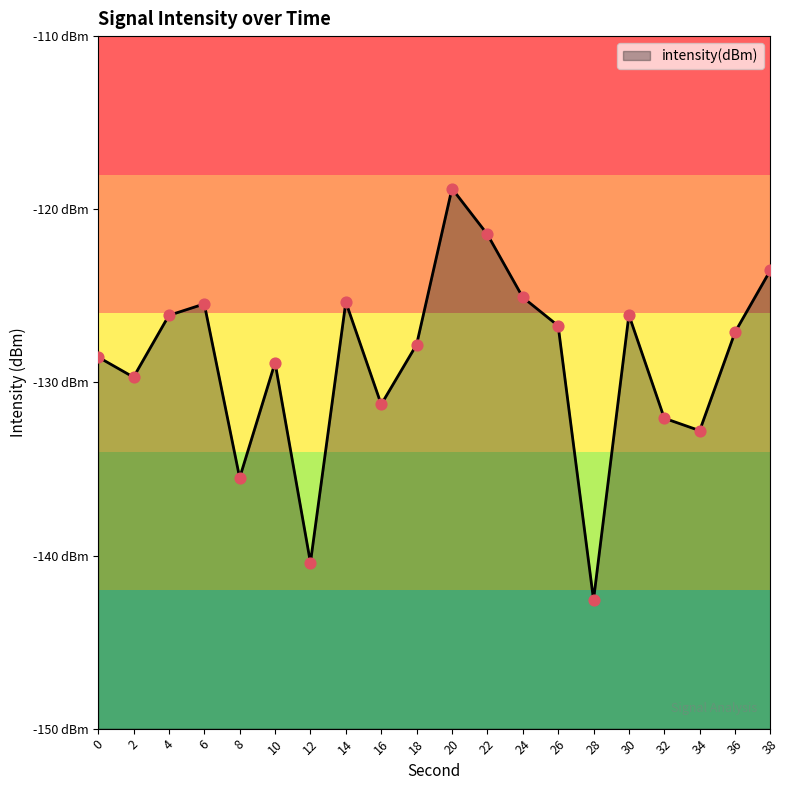

Which has a higher value, 8 or 16?

16